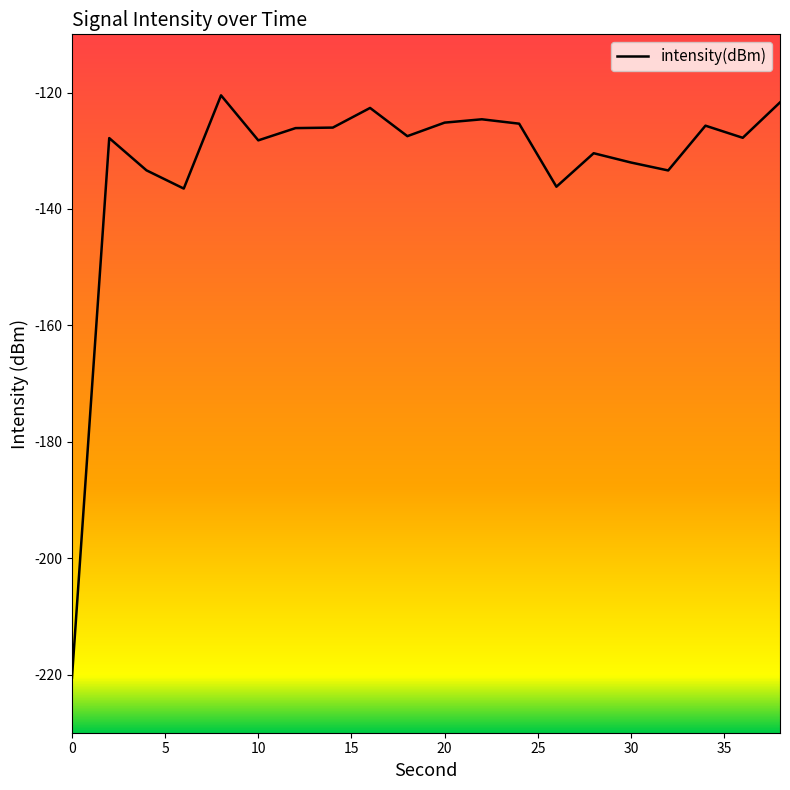

What is the difference between the maximum and minimum values?

100.1